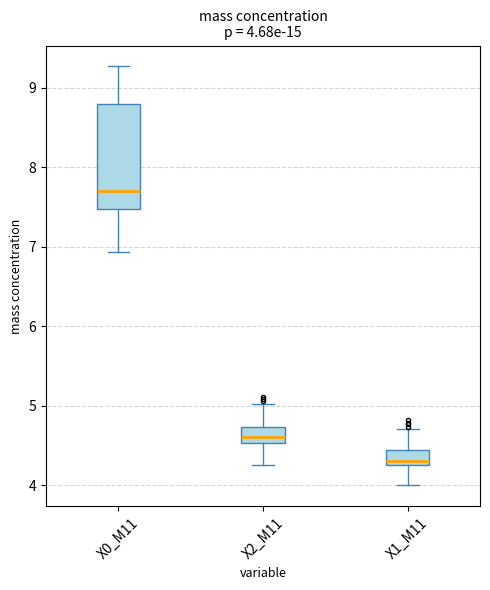

Which box is the tallest, from its lower edge to its upper edge?

X0_M11